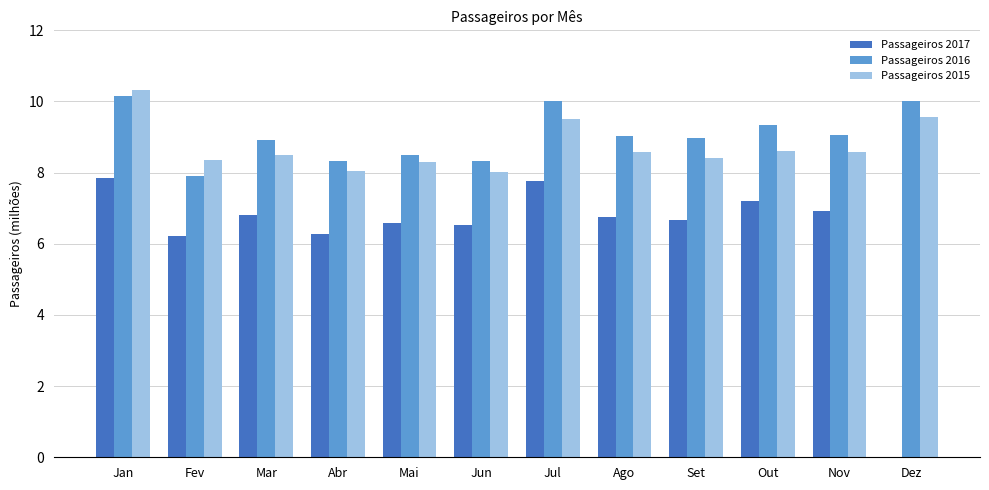

Which label corresponds to the largest value in the chart?

Jan